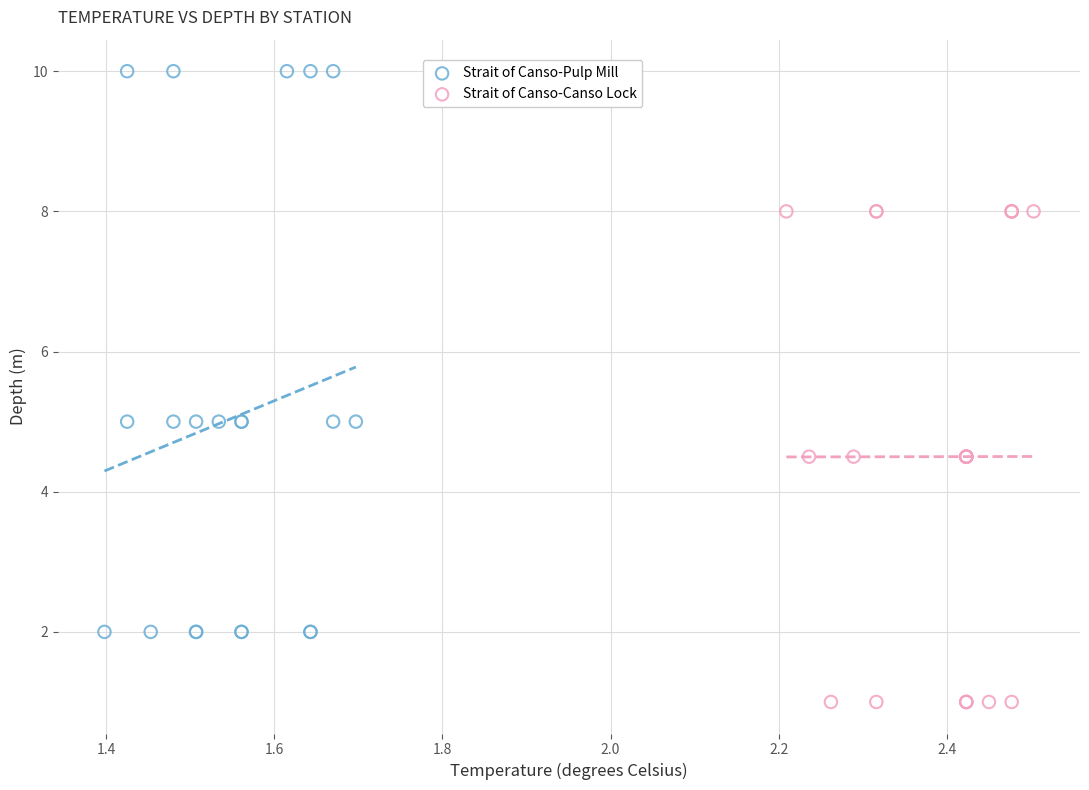

Which series reaches the maximum Y coordinate?

Strait of Canso-Pulp Mill